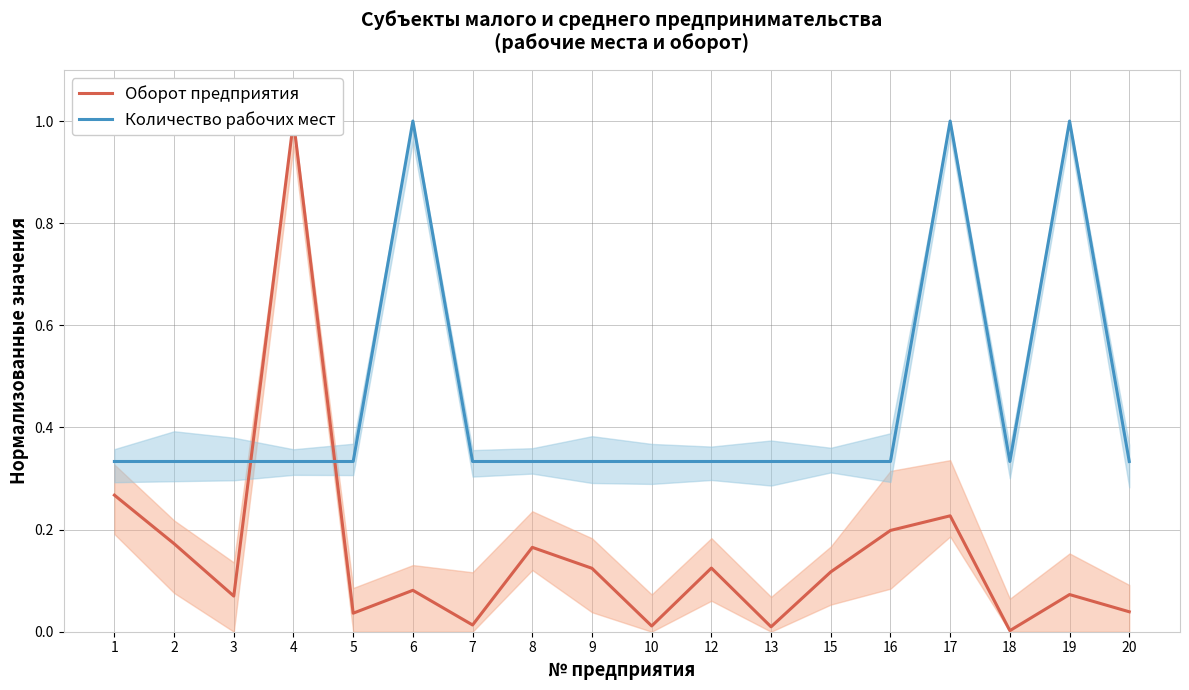

What is the value of the Оборот предприятия point at the 1st from the left?

0.3